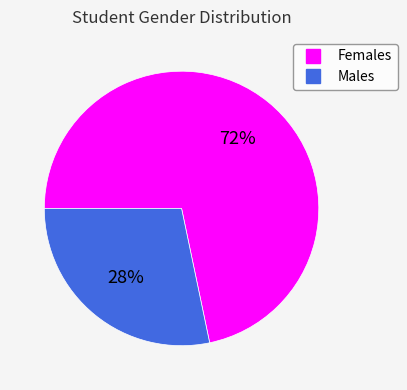

To the nearest percent, what is the average slice percentage?

50%